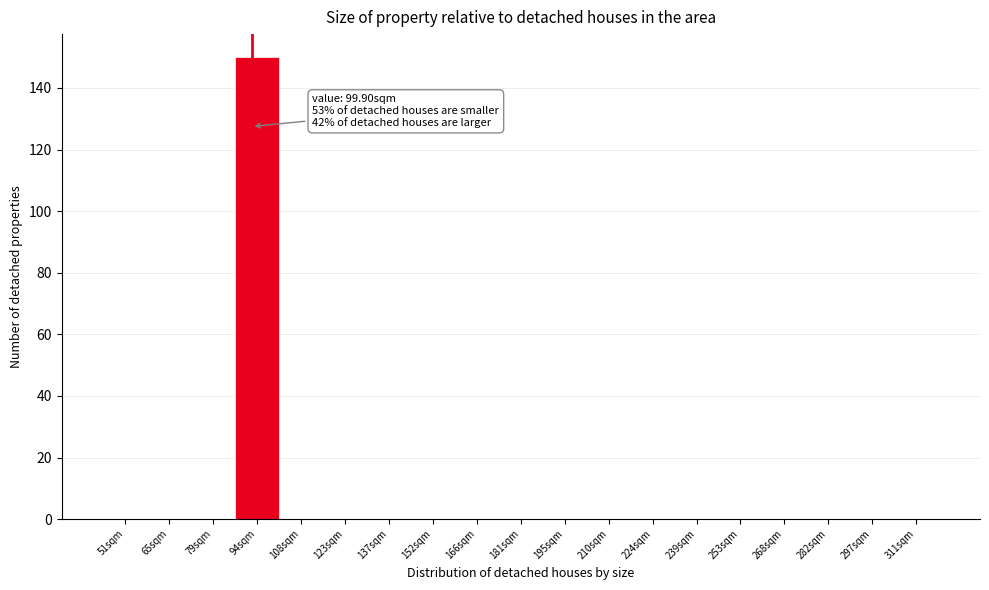

Reading right to left, transcribe all the data shown in this chart.

311sqm=0	297sqm=0	282sqm=0	268sqm=0	253sqm=0	239sqm=0	224sqm=0	210sqm=0	195sqm=0	181sqm=0	166sqm=0	152sqm=0	137sqm=0	123sqm=0	108sqm=0	94sqm=150	79sqm=0	65sqm=0	51sqm=0